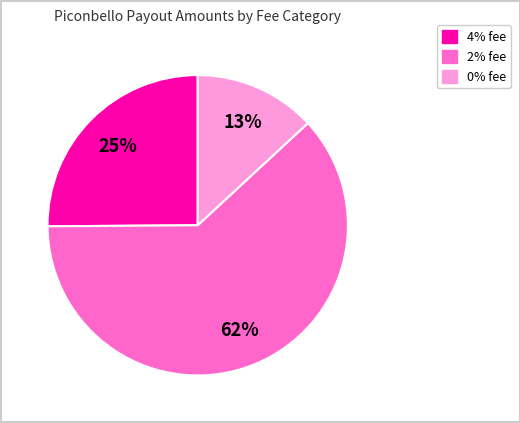

How many segments does this pie chart have?

3